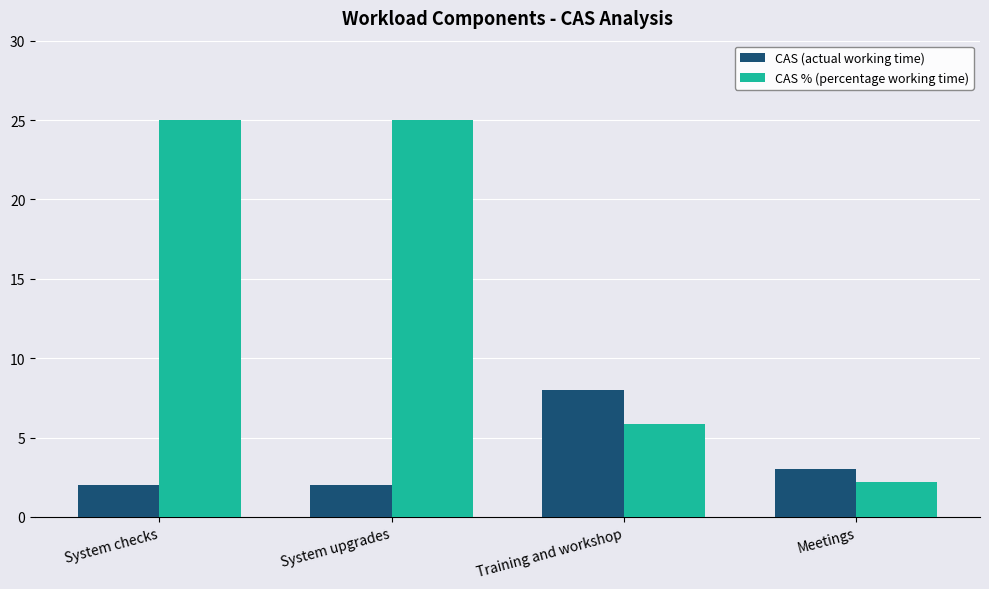

What value does the CAS % (percentage working time) series have at System checks?

25.0